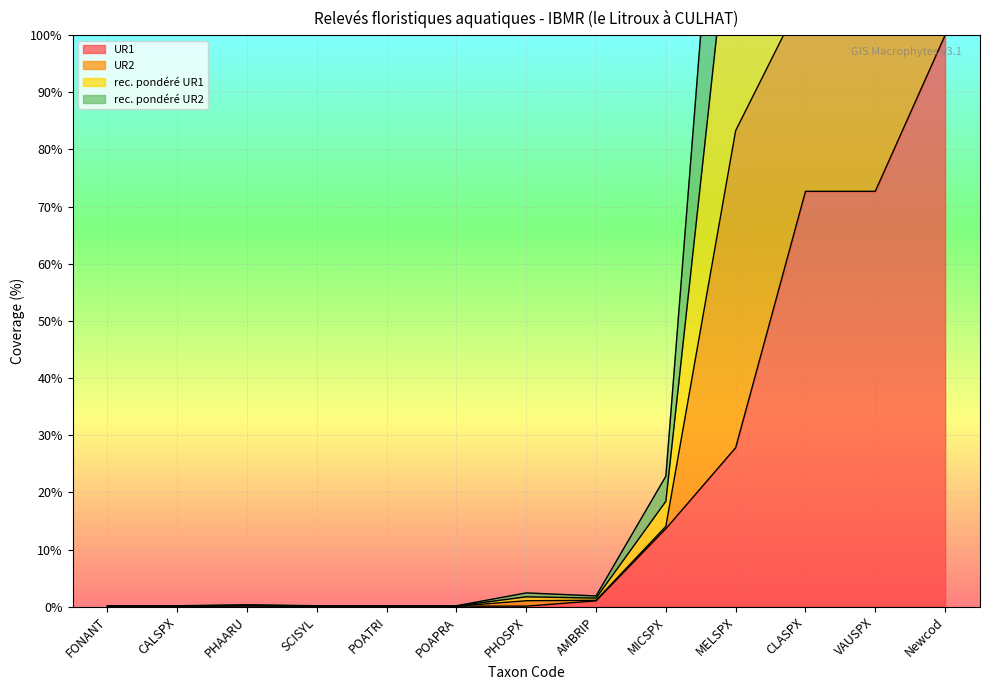

Is it true that UR1 equals 151.1 at Newcod?

False